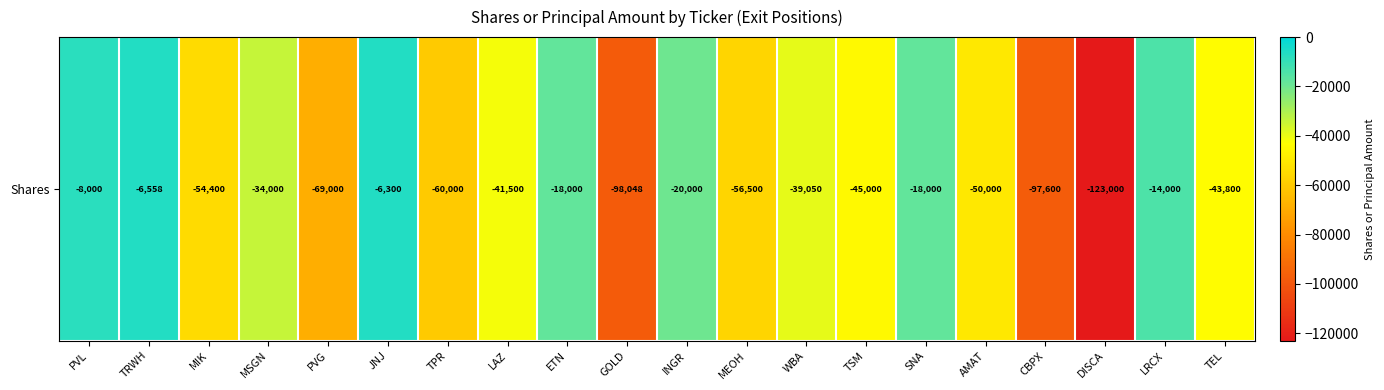

What is the sum of all values?

-902756